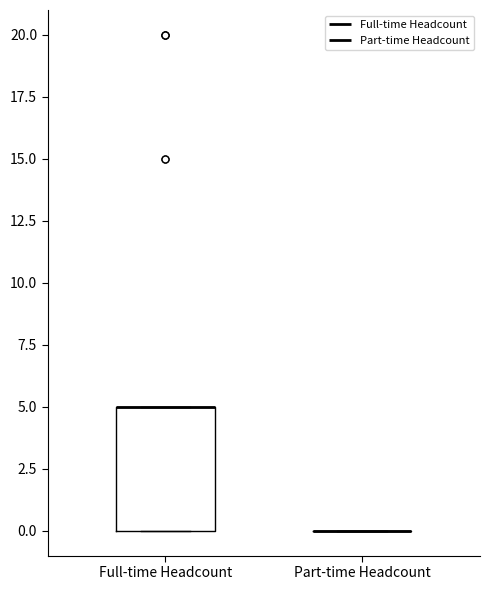

Reading left to right, transcribe this box plot: for each box, give where its median line is, the range the box spans, and where its two whiskers end, as read against the y-axis. The values are not printed on the chart, so give them approximately, as read against the axis.

Full-time Headcount: median 5 (drawn on the box's upper edge), box 0 to 5, whiskers 0 to 5
Part-time Headcount: box collapsed to a line at 0, whiskers 0 to 0